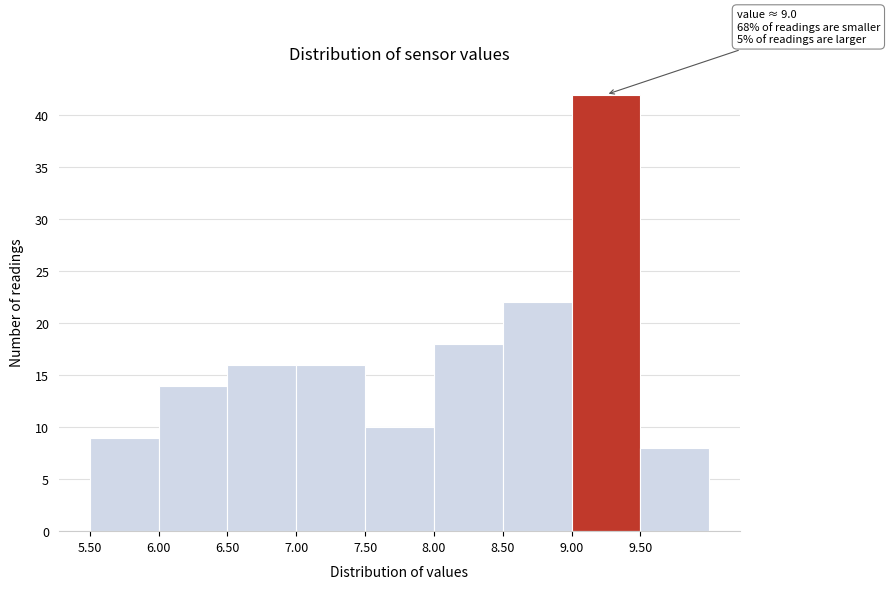

Over which range of the x-axis is the bar tallest?

9.0 to 9.5